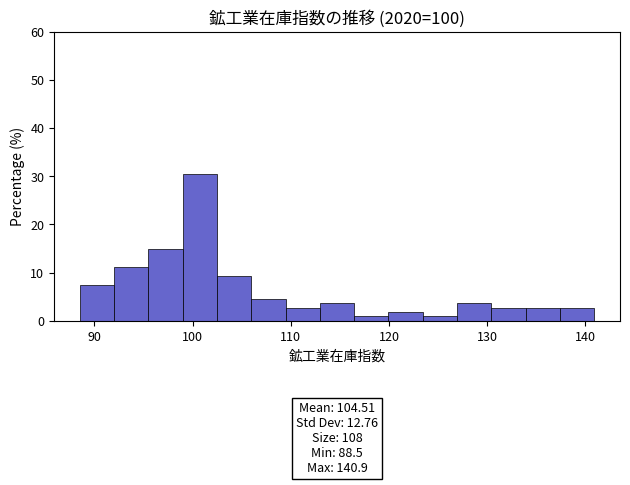

Read against the x-axis, roughly where is the centre of the tallest bar?

101